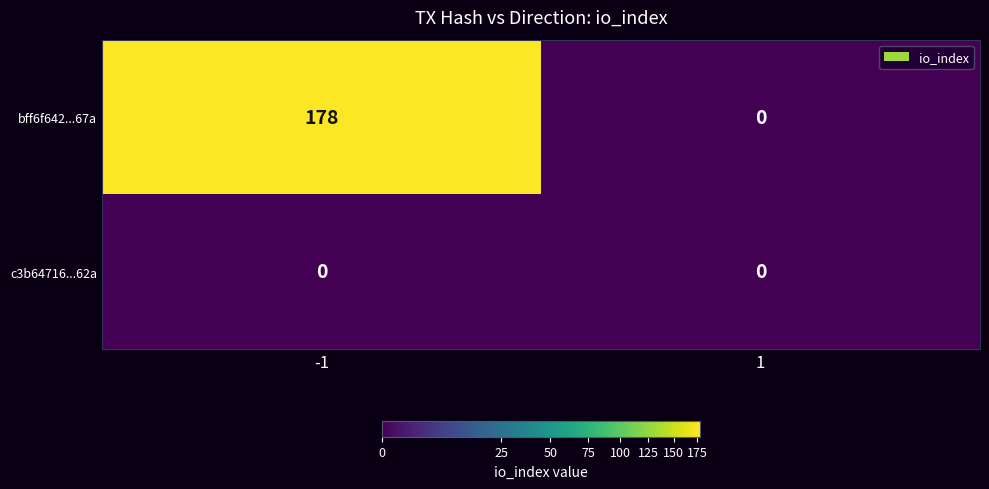

Which series has the largest range (max minus min)?

bff6f642...67a